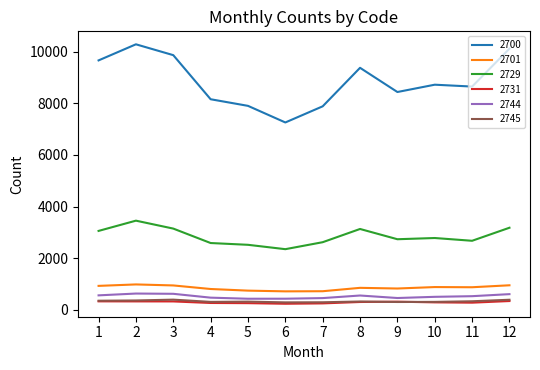

How many lines are shown in the chart?

6